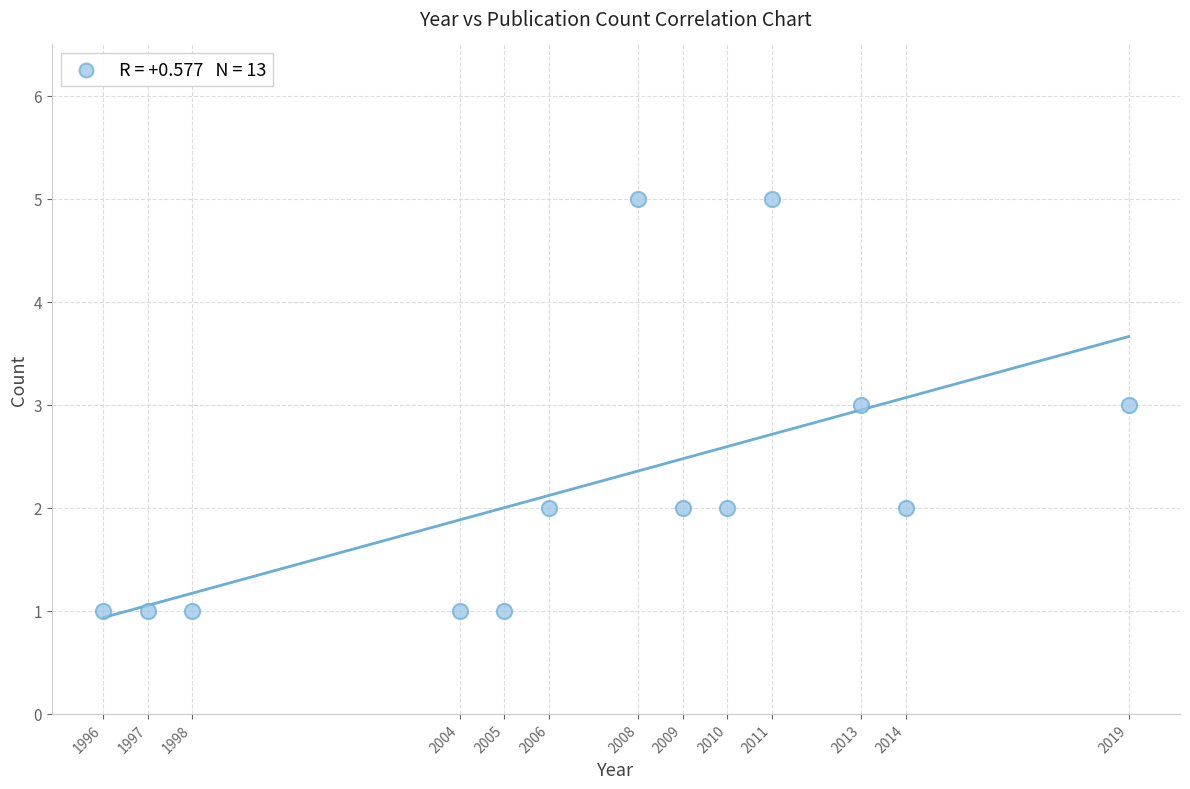

What is the range of X values (max minus min)?

23